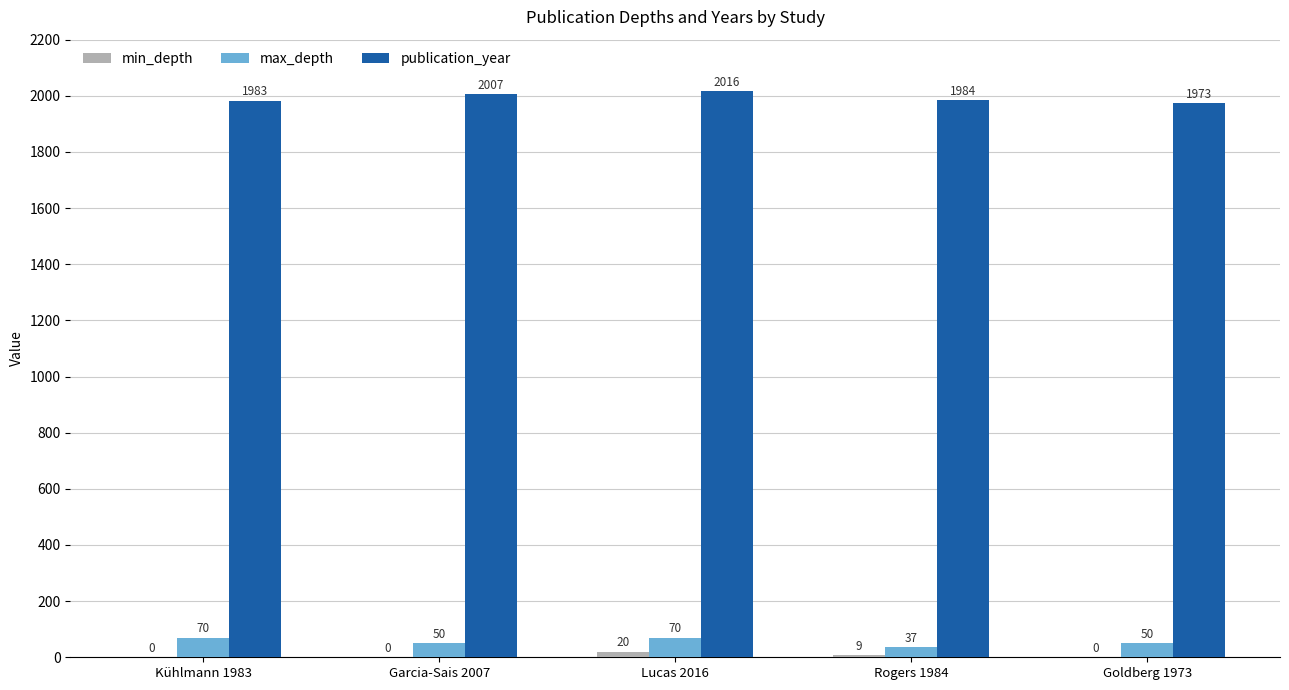

Which label corresponds to the largest value in the chart?

Lucas 2016